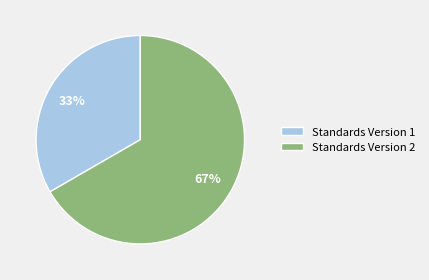

Which slice represents more than half of the pie?

Standards Version 2